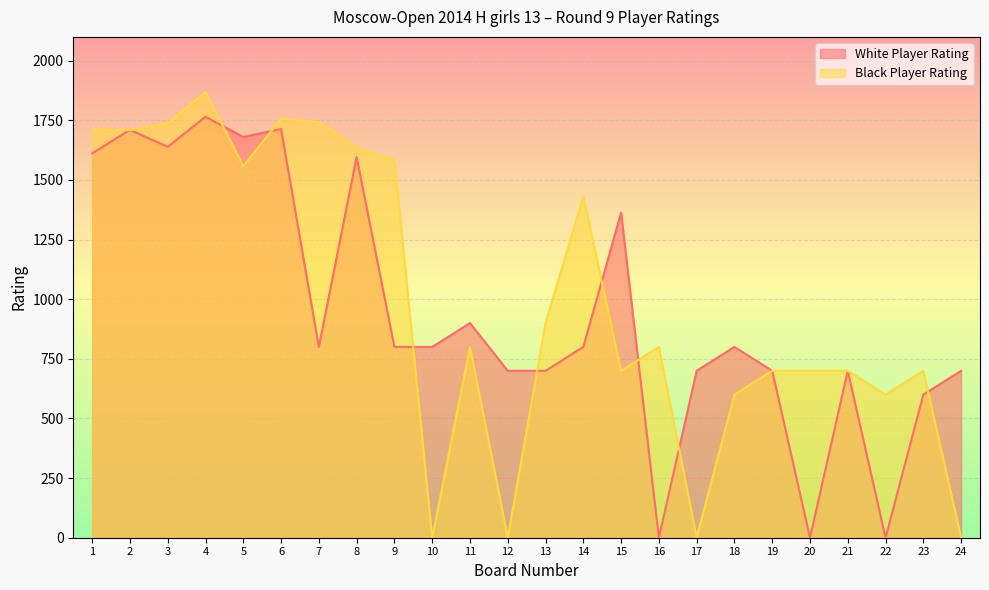

At which category does White Player Rating reach its first local valley?

3